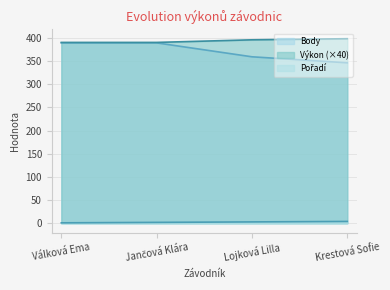

What is the minimum value for Výkon?

390.0